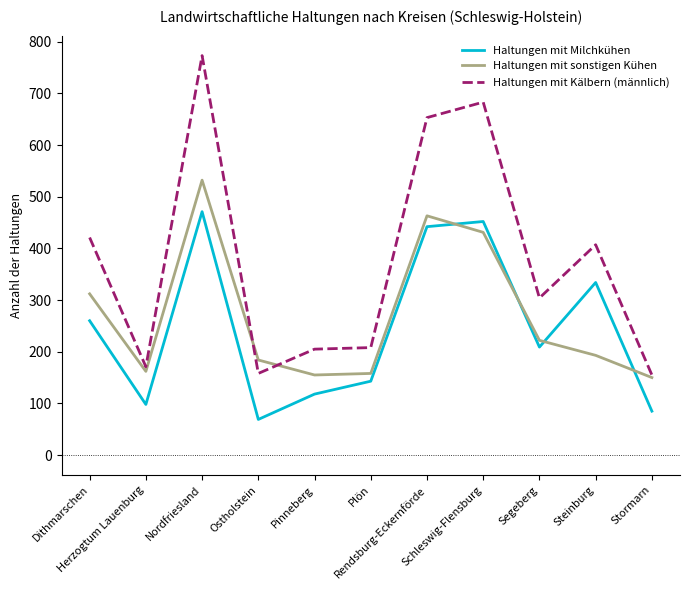

How many lines are shown in the chart?

3